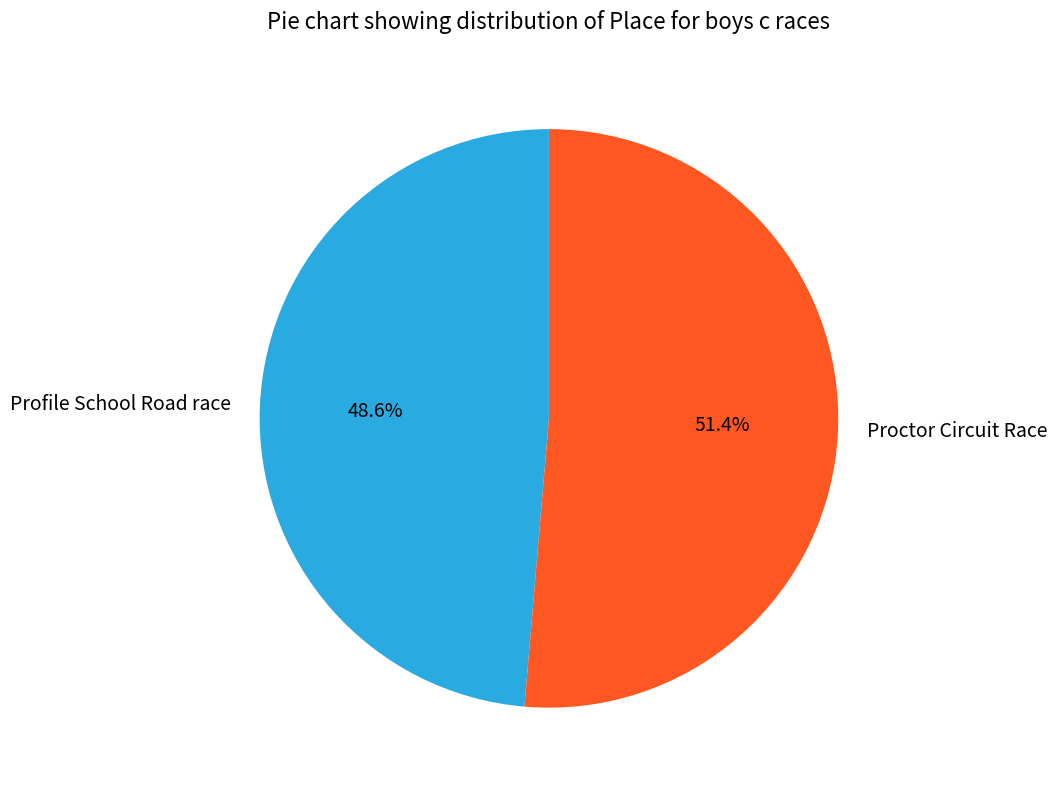

Which category has the smallest portion of the pie?

Profile School Road race